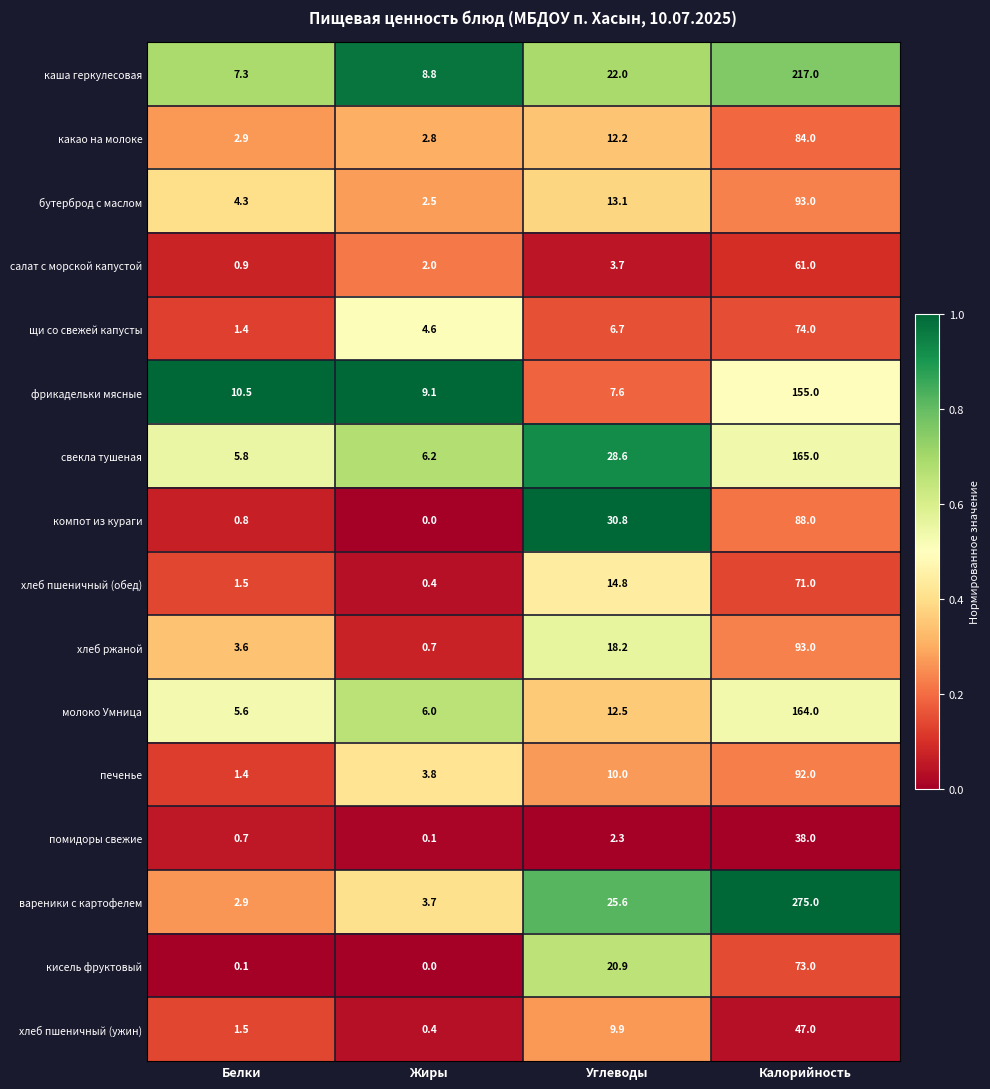

Where is печенье nearest to the value 46?

Углеводы